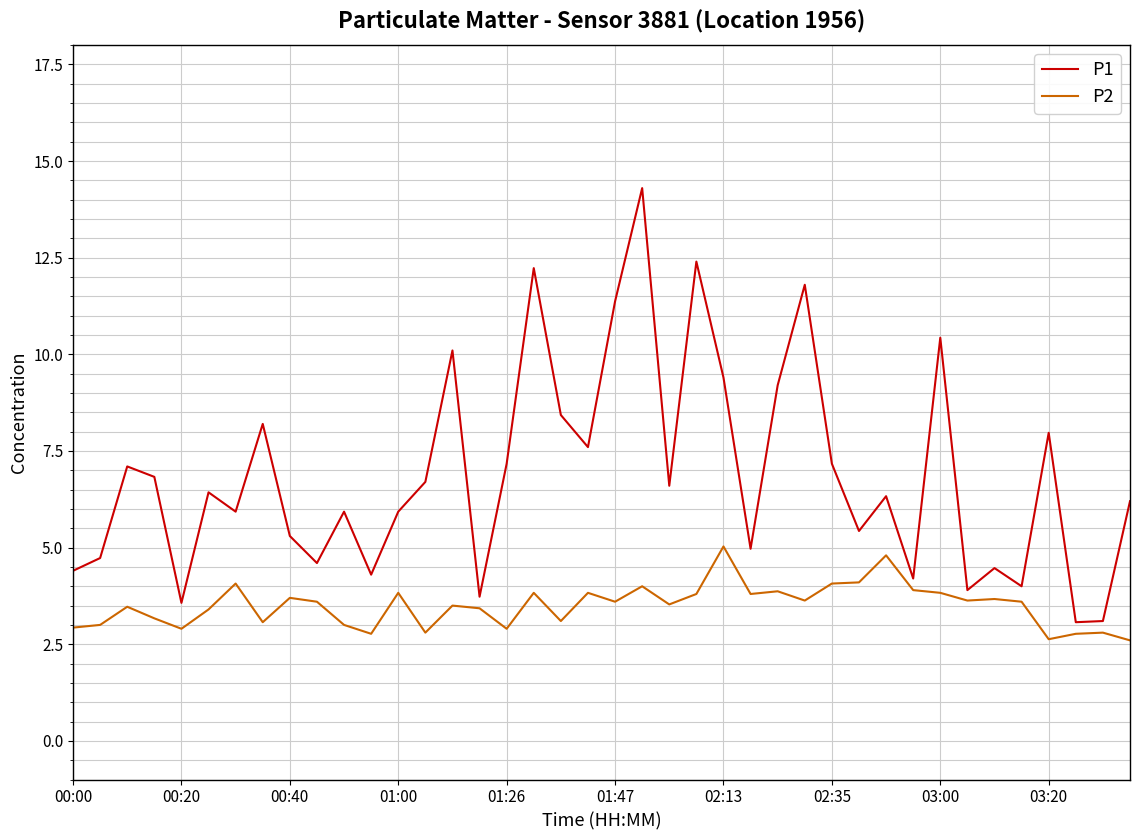

Which series has the widest spread of values?

P1